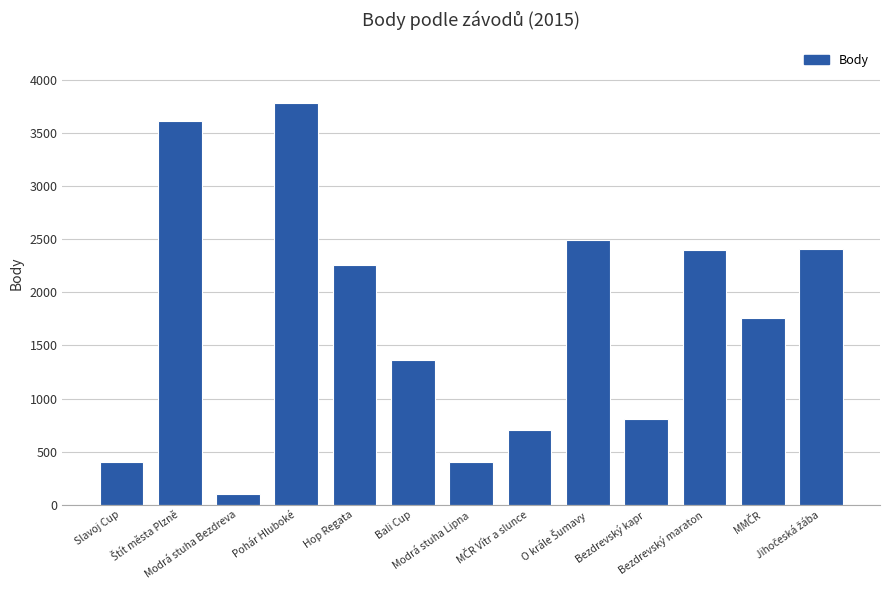

What is the maximum value shown in the chart?

3782